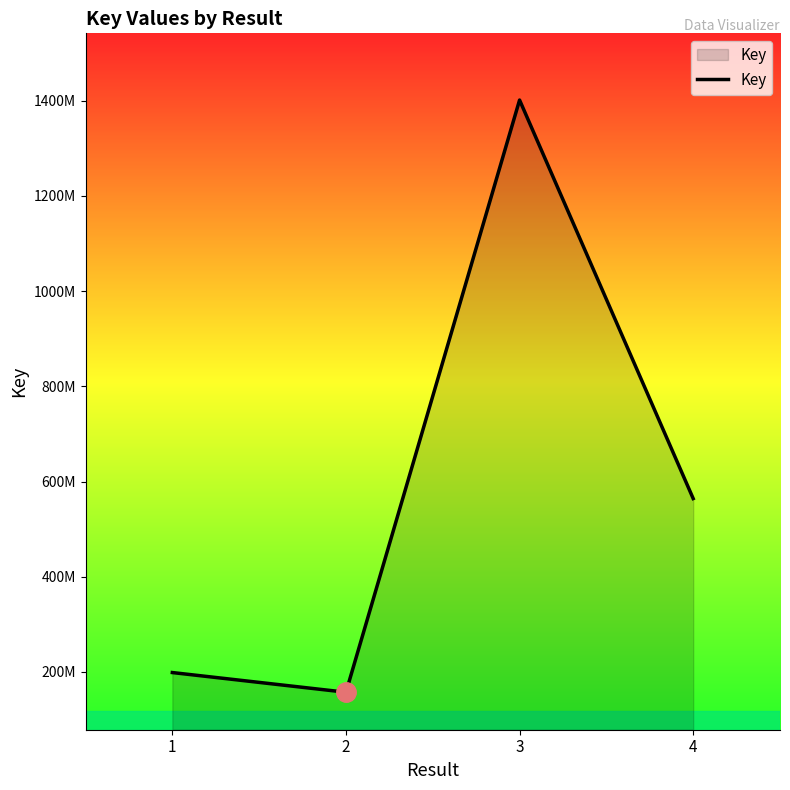

True or false: the data shows 2244413269 at 3.

False